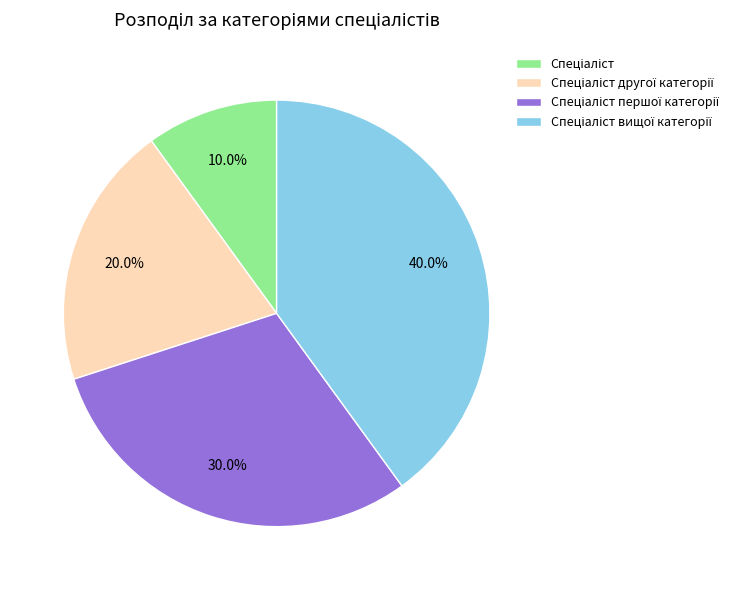

How many slices are in this pie chart?

4